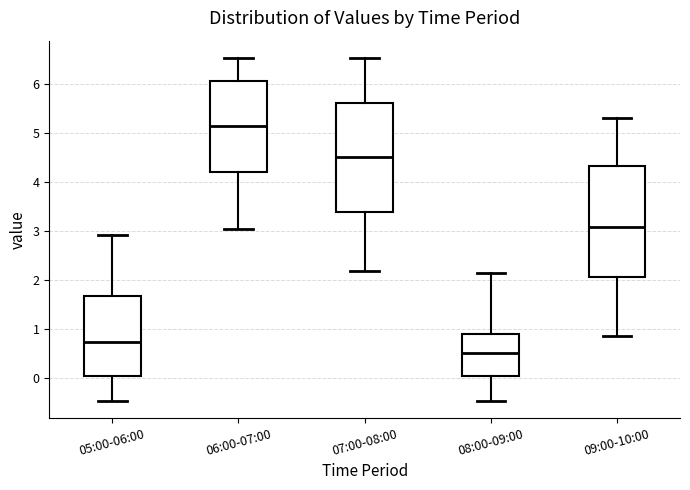

Reading left to right, transcribe this box plot: for each box, give where its median line is, the range the box spans, and where its two whiskers end, as read against the y-axis. The values are not printed on the chart, so give them approximately, as read against the axis.

05:00-06:00: median 0.7, box 0.1 to 1.7, whiskers -0.5 to 2.9
06:00-07:00: median 5.1, box 4.2 to 6.1, whiskers 3.0 to 6.5
07:00-08:00: median 4.5, box 3.4 to 5.6, whiskers 2.2 to 6.5
08:00-09:00: median 0.5, box 0.1 to 0.9, whiskers -0.5 to 2.1
09:00-10:00: median 3.1, box 2.1 to 4.3, whiskers 0.9 to 5.3